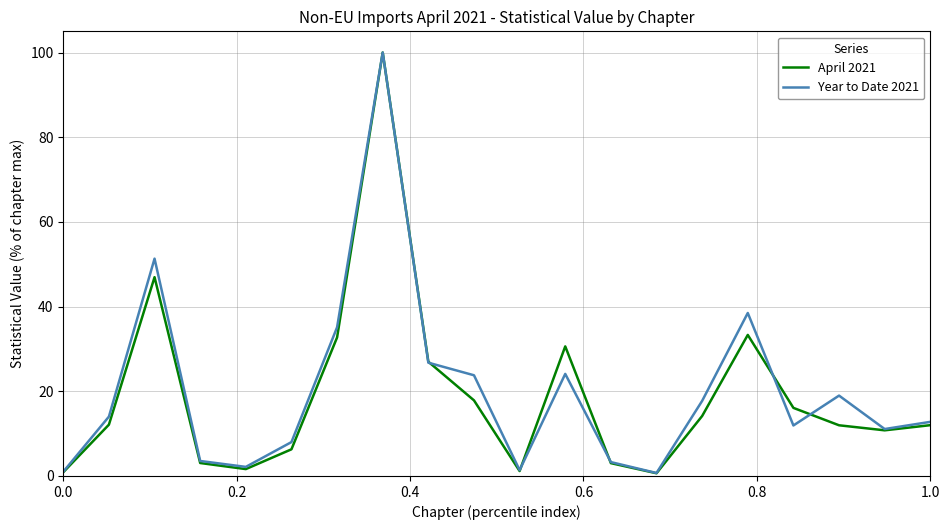

What is the maximum value shown in the chart?

100.0